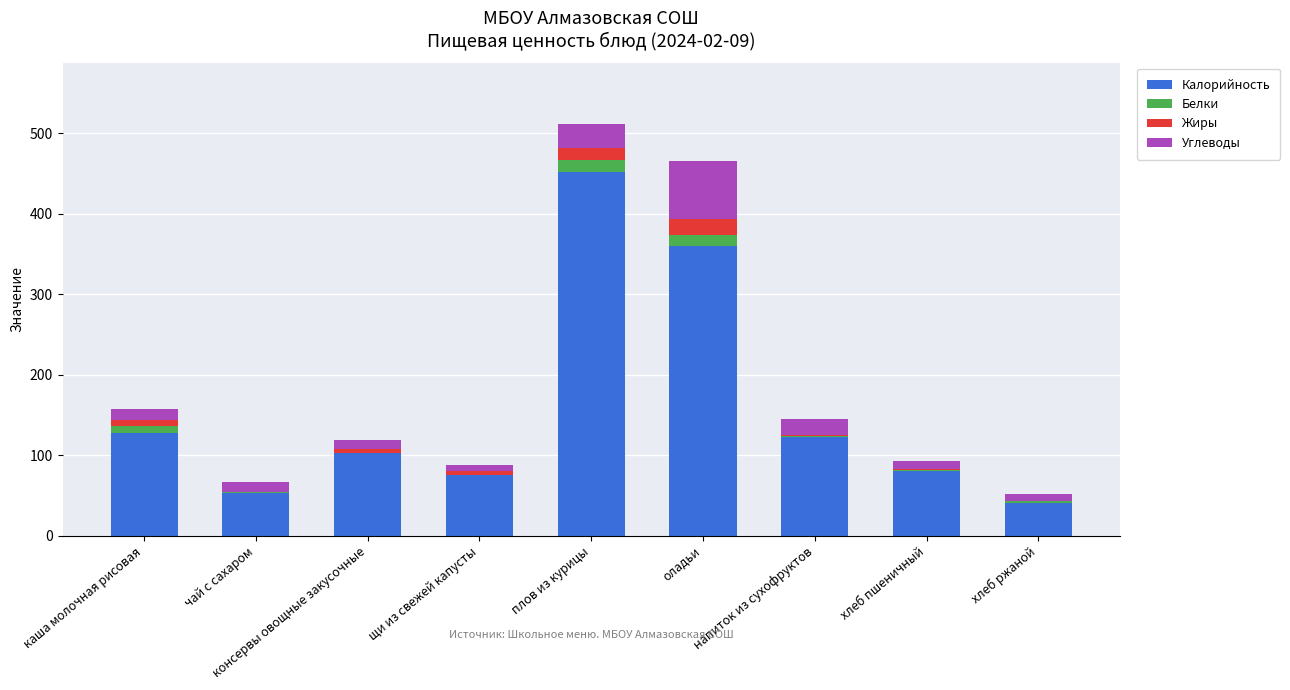

At which label does Калорийность reach its peak?

плов из курицы